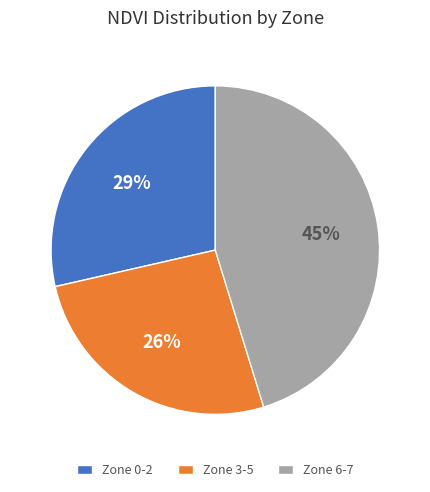

What percentage is the Zone 3-5 slice, to the nearest percent?

26%